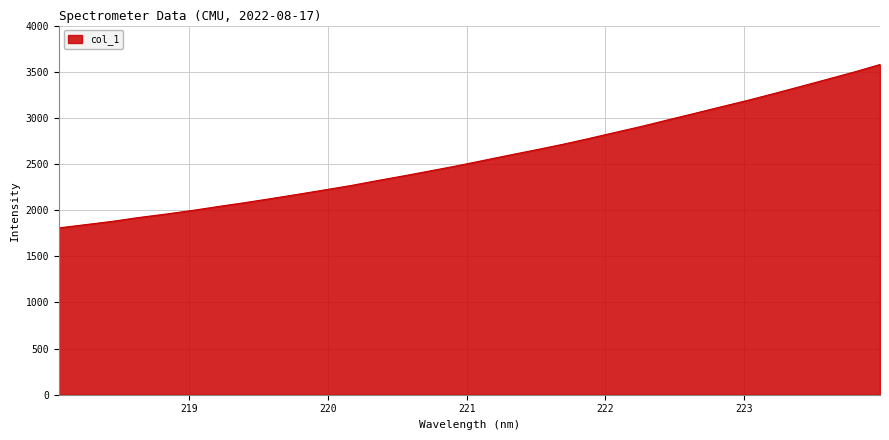

What is the minimum value shown in the chart?

1807.8